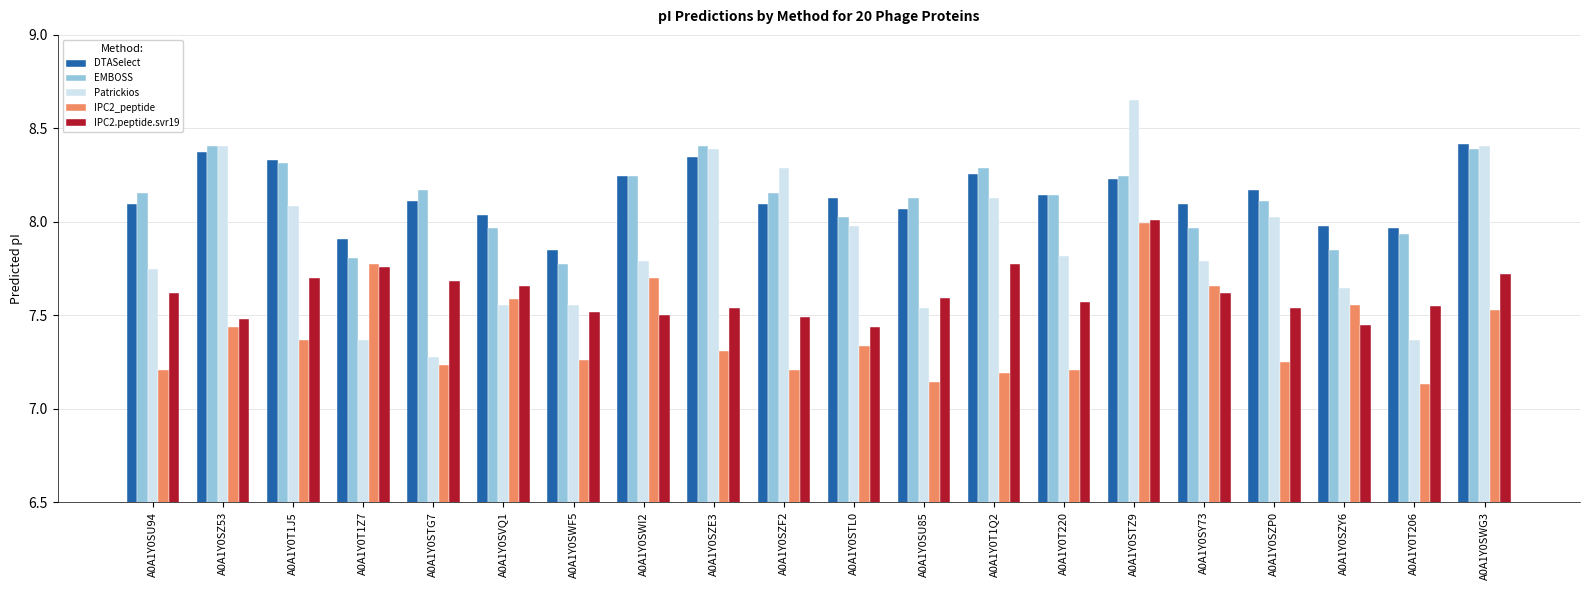

At which label does IPC2_peptide reach its peak?

A0A1Y0STZ9